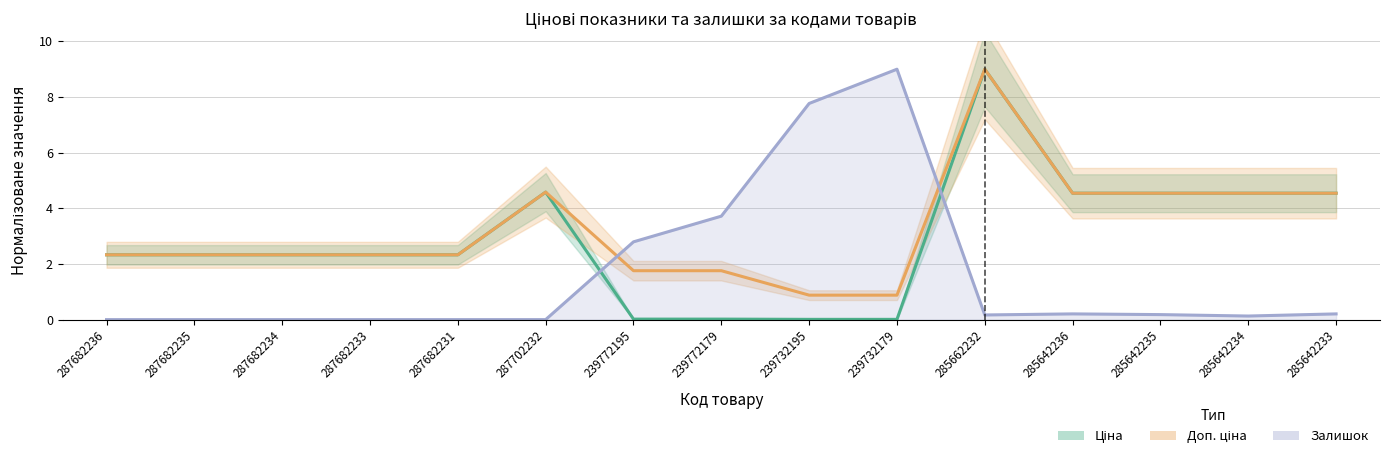

How many data points in Доп. ціна are less than 2?

4